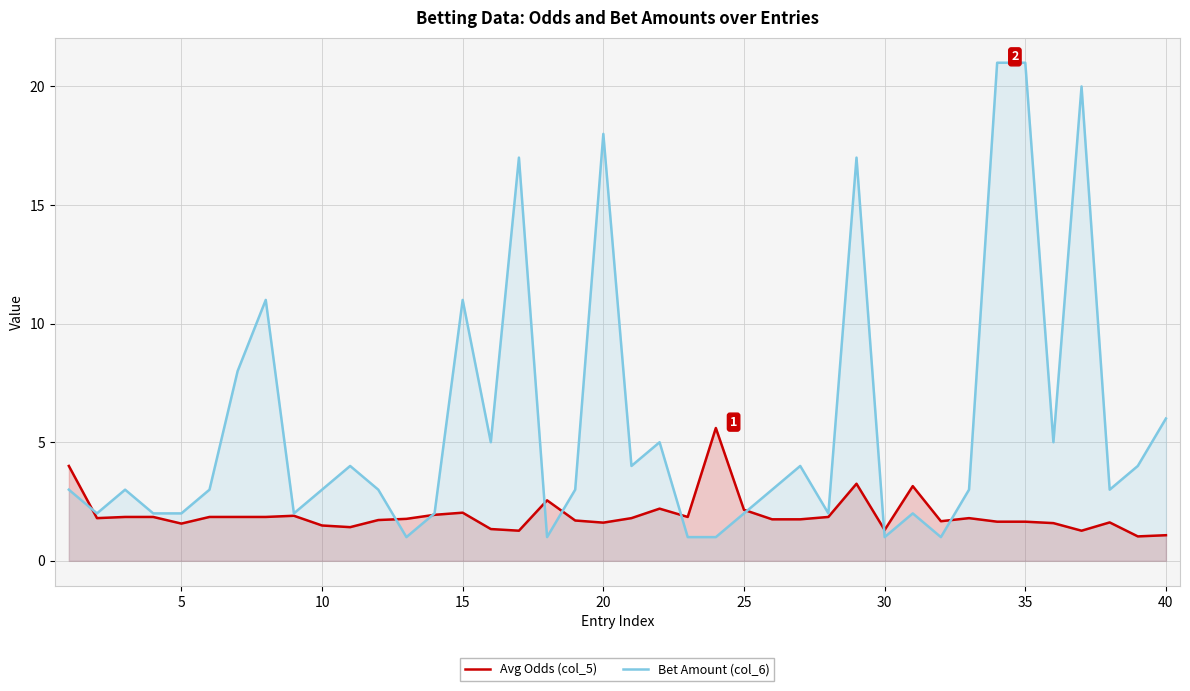

Rank the series by their maximum value, from lowest to highest.

Avg Odds (col_5), Bet Amount (col_6)